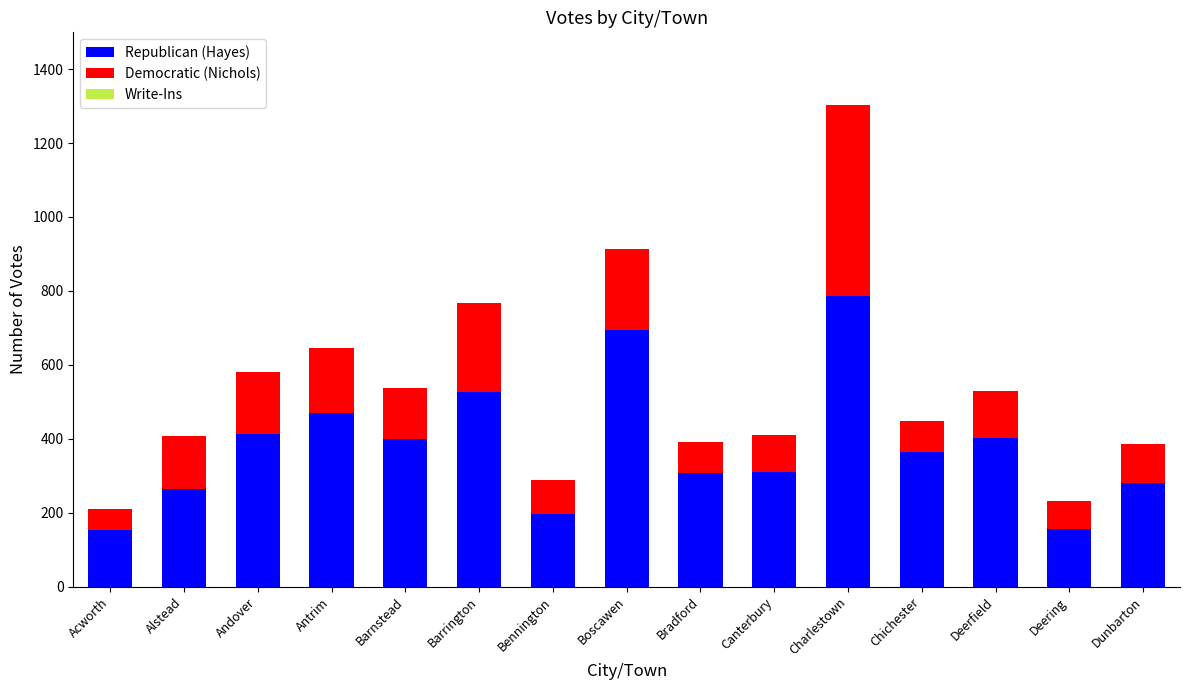

What is the total value across all series at Boscawen?

914